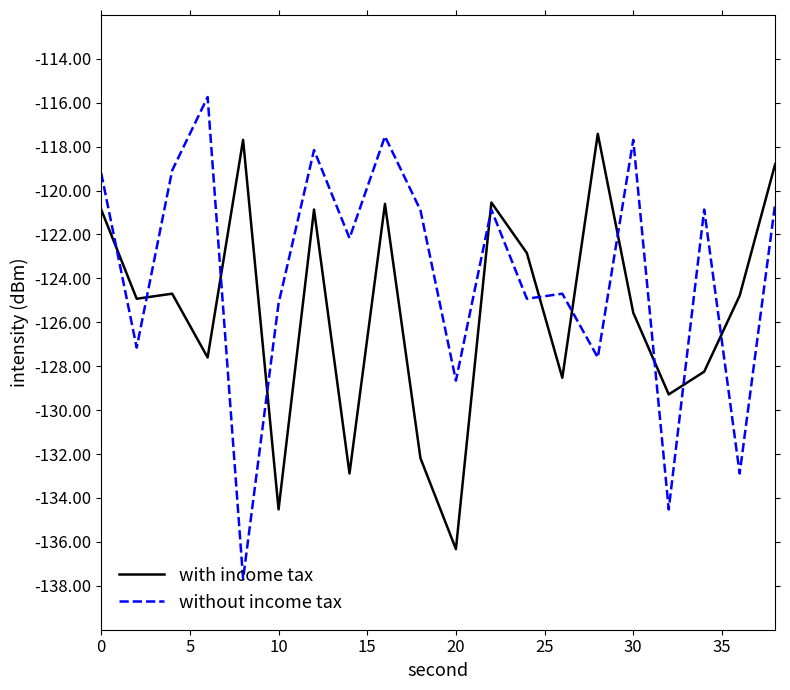

List the series in order of their peak value, highest first.

without income tax, with income tax